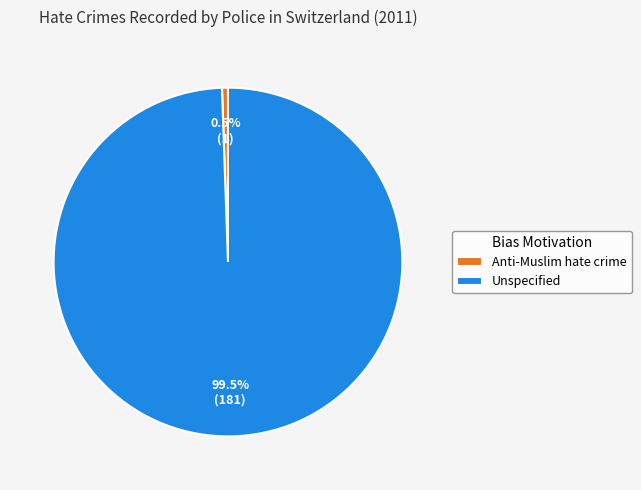

What is the majority slice?

Unspecified